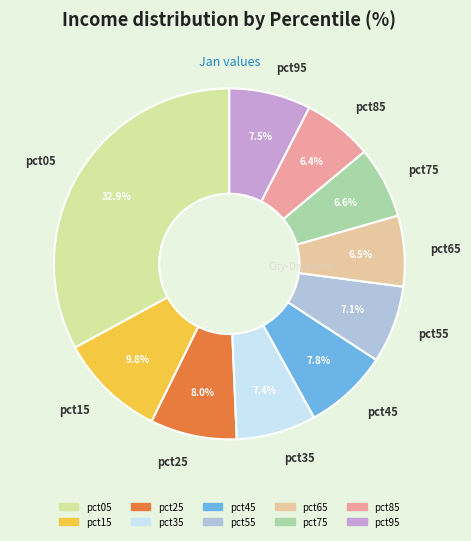

Which slice is the largest?

pct05